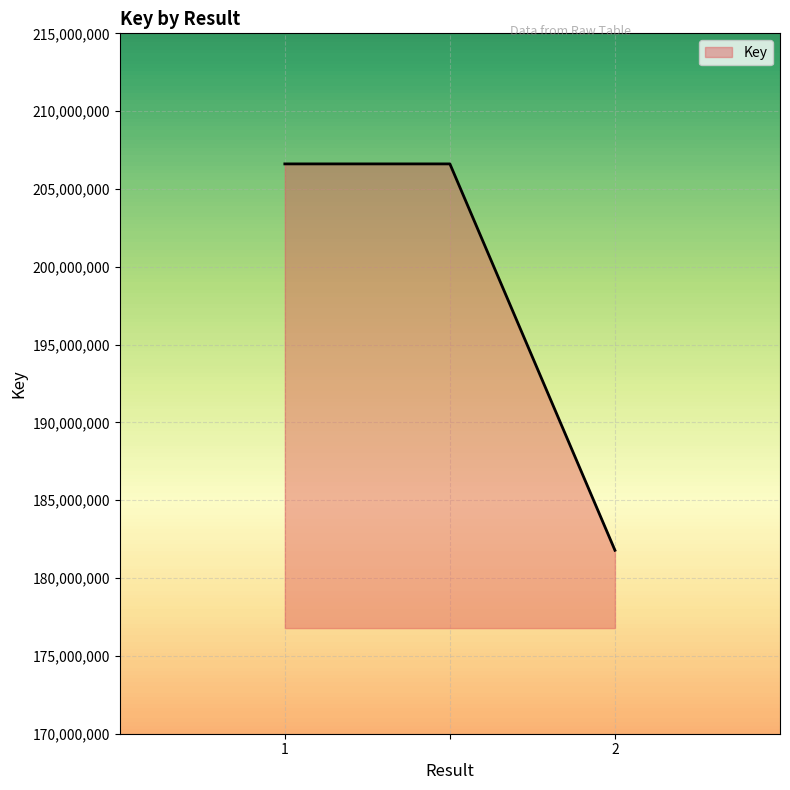

What is the difference between the maximum and minimum values?

24824778